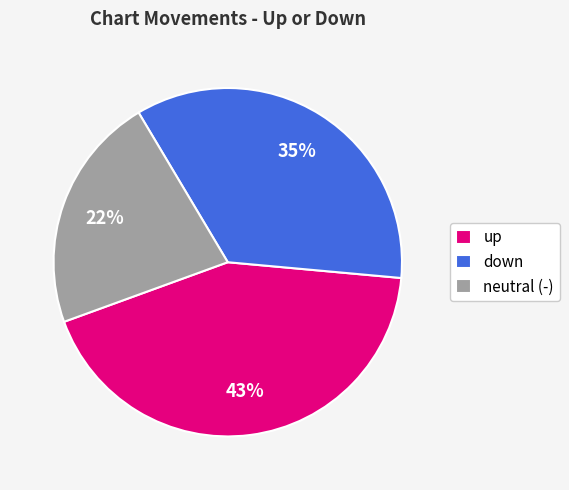

Is it true that neutral (-) is 22% of the pie?

True